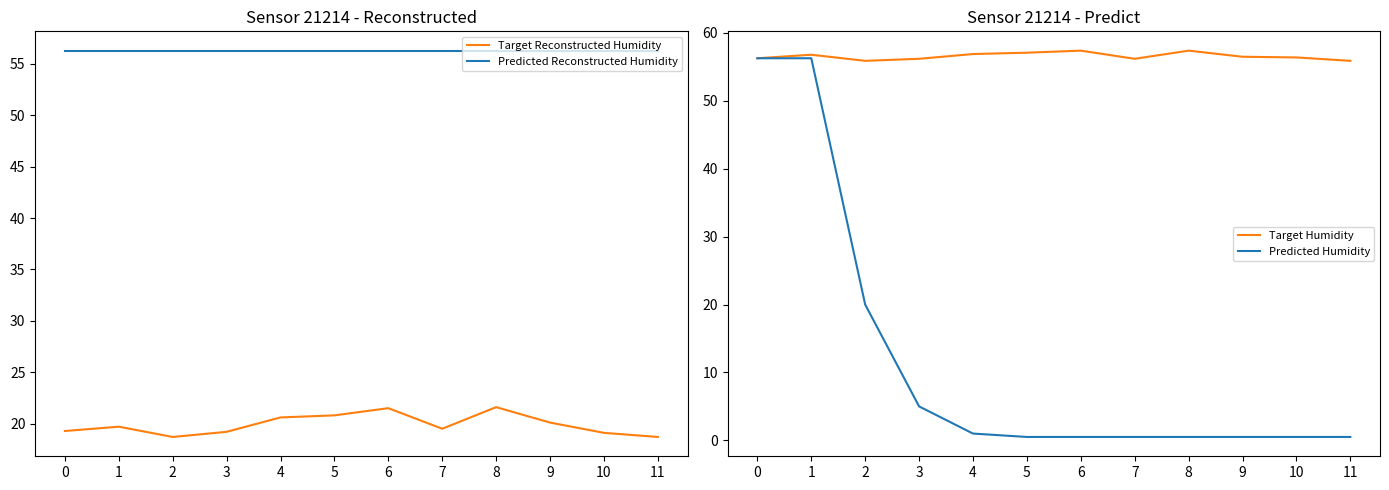

What is the sum of all Predicted Reconstructed Humidity values?

675.4